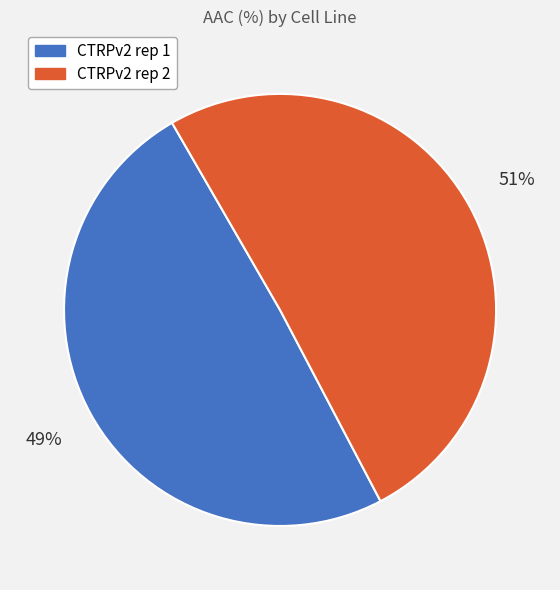

What is the ratio of the value at CTRPv2 rep 1 to the value at CTRPv2 rep 2?

1.0